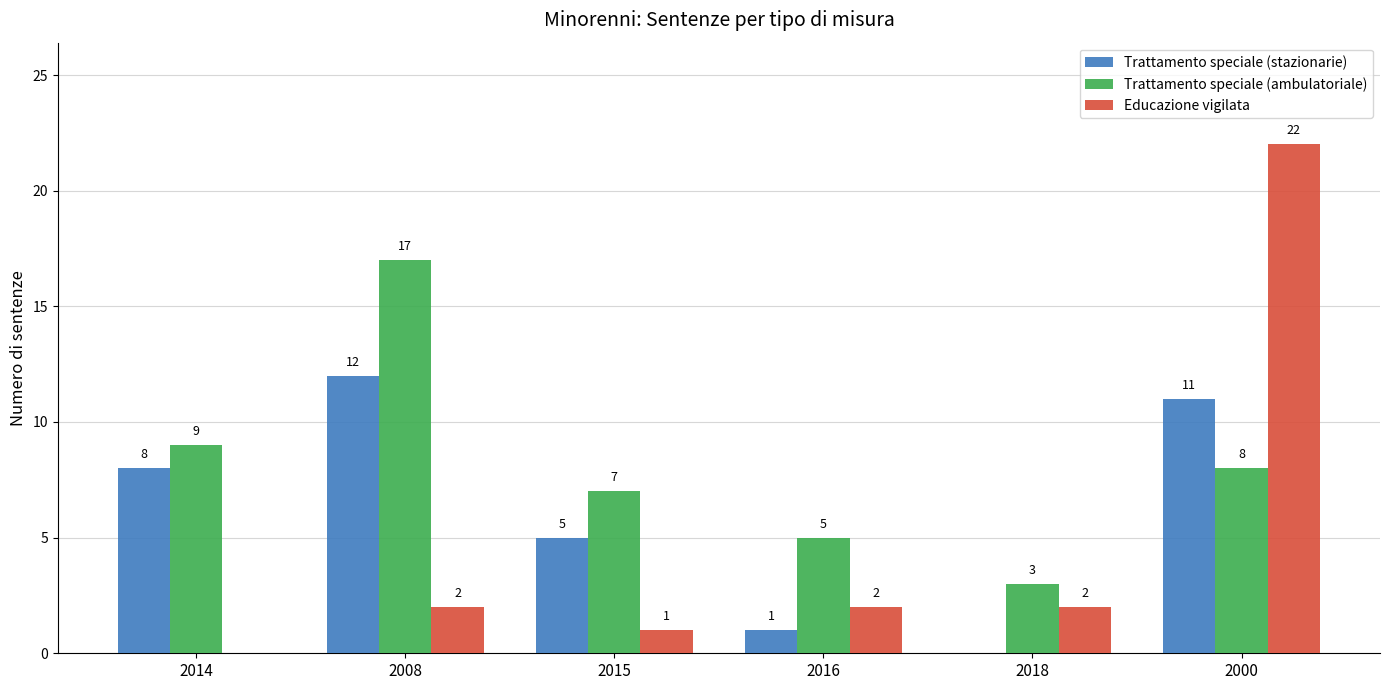

Between 2014 and 2018, which series saw the biggest shift?

Trattamento speciale (stazionarie)